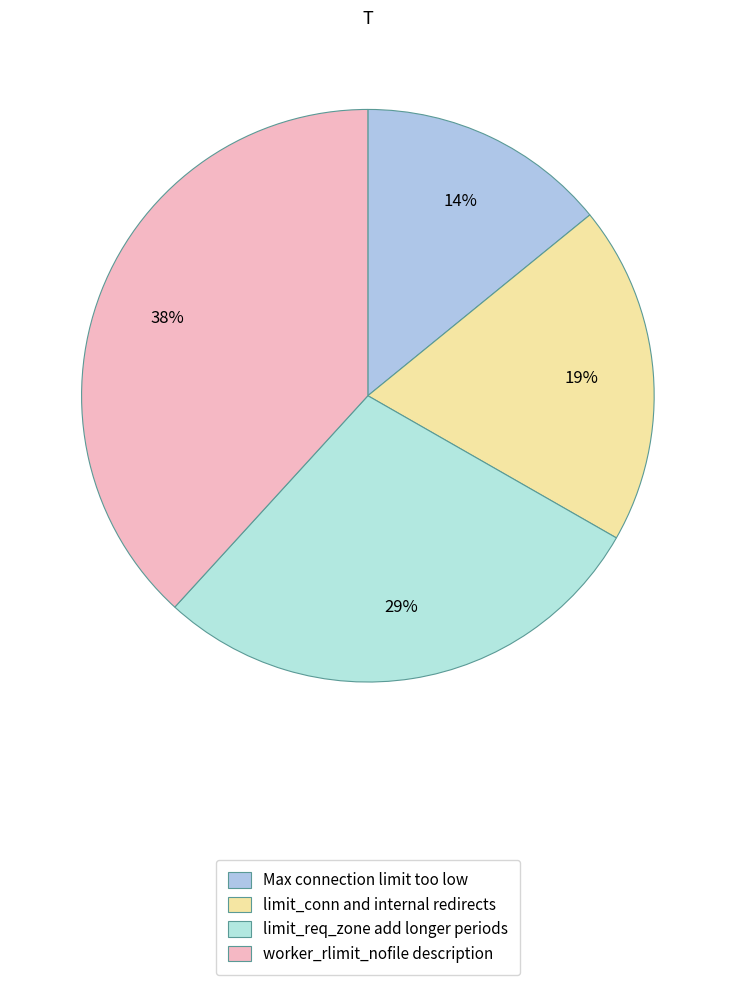

Which category has the smallest portion of the pie?

Max connection limit too low